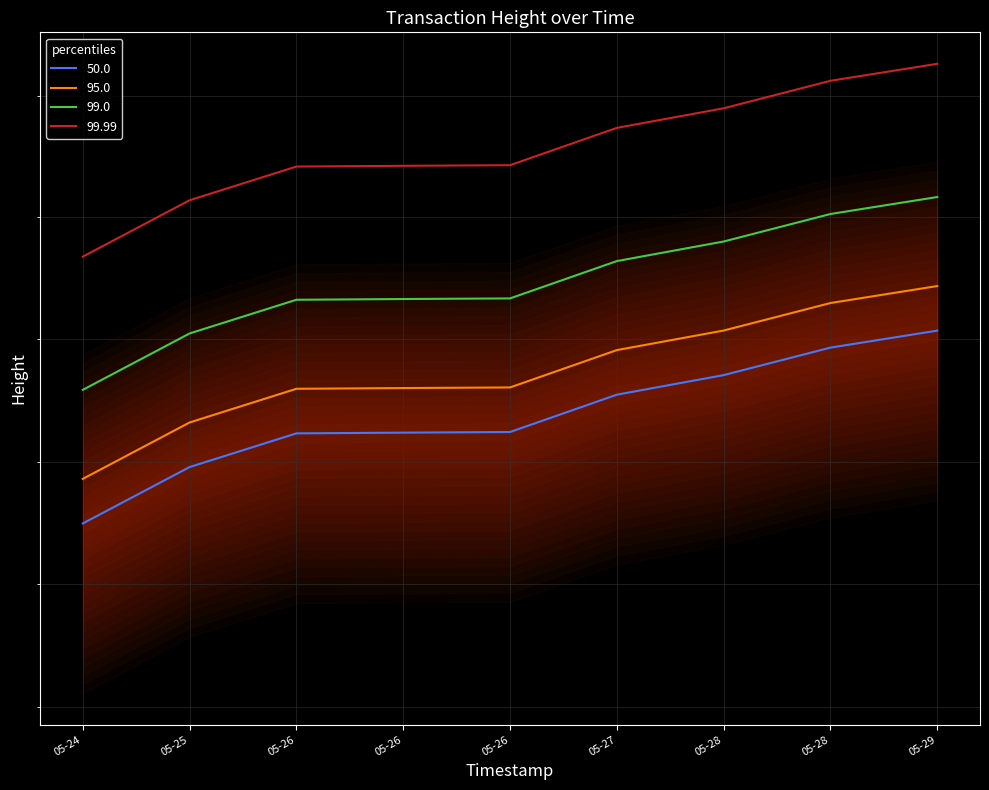

At how many categories does at least one series exceed 364520?

9